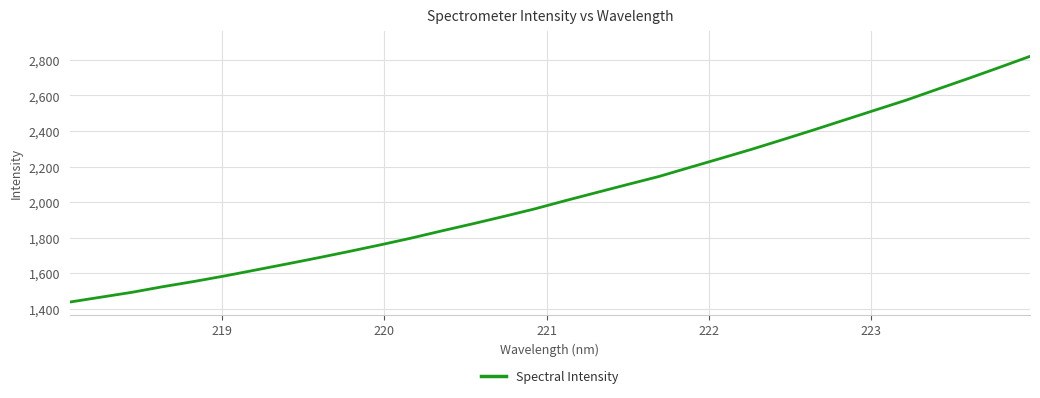

Does the chart have visible grid lines?

Yes